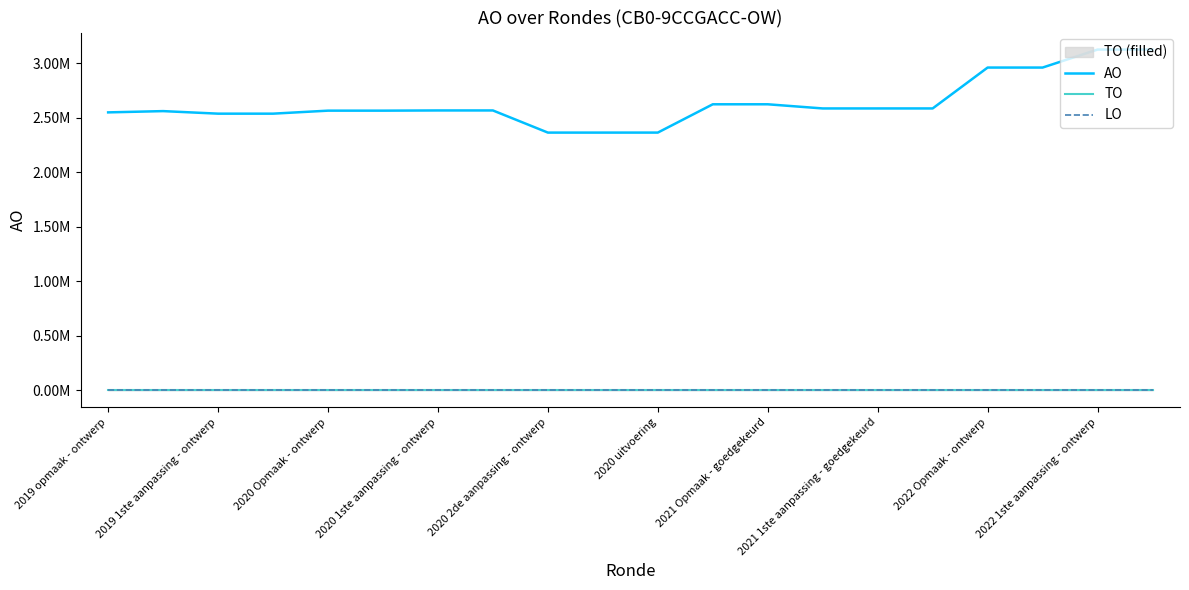

How many values in the AO series exceed 2567681?

9